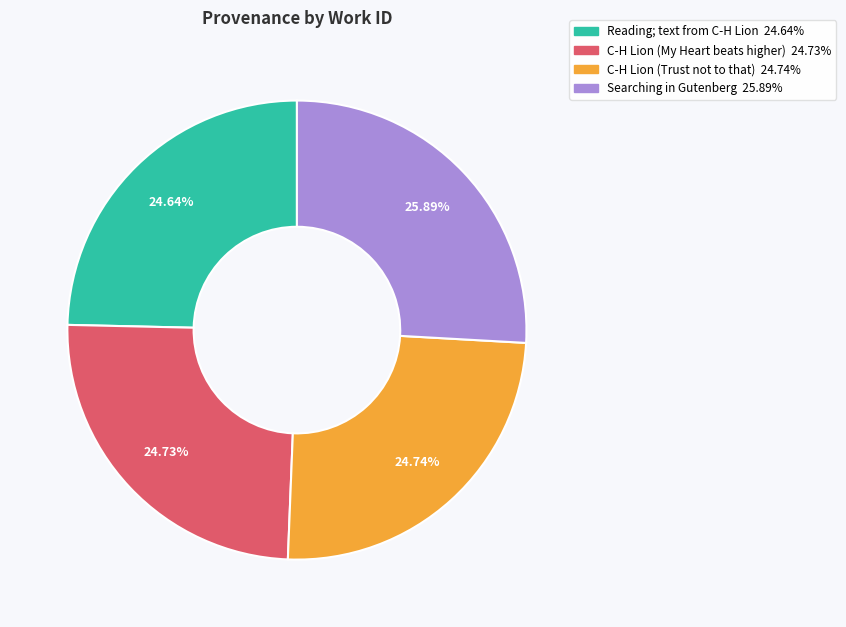

To the nearest percent, what percentage of the pie is C-H Lion (Trust not to that)?

25%